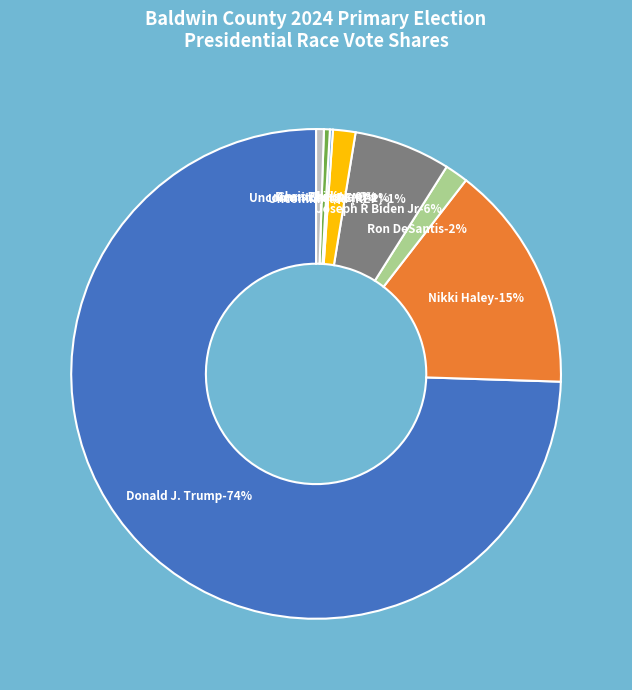

Combined, what portion of the pie is Chris Christie and Ron DeSantis?

1.7%